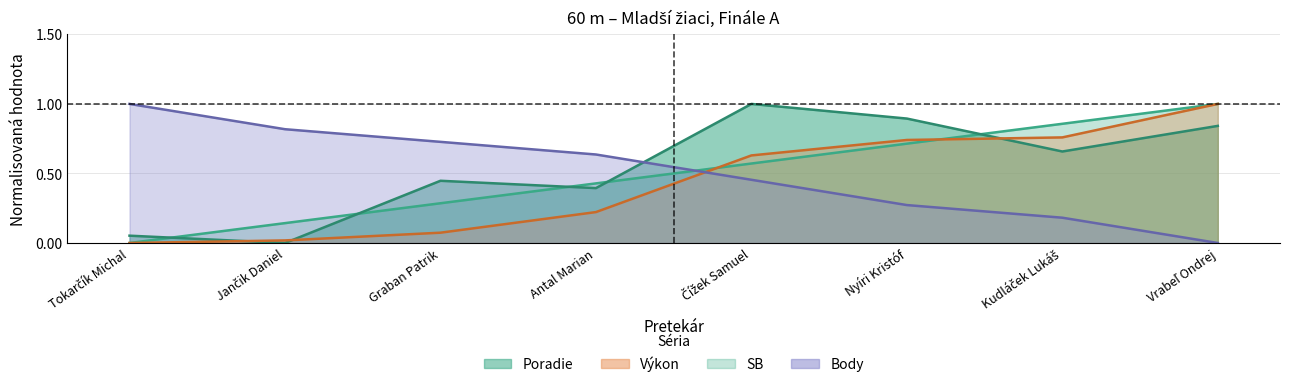

Rank the series by their maximum value, from lowest to highest.

Poradie, Výkon, SB, Body